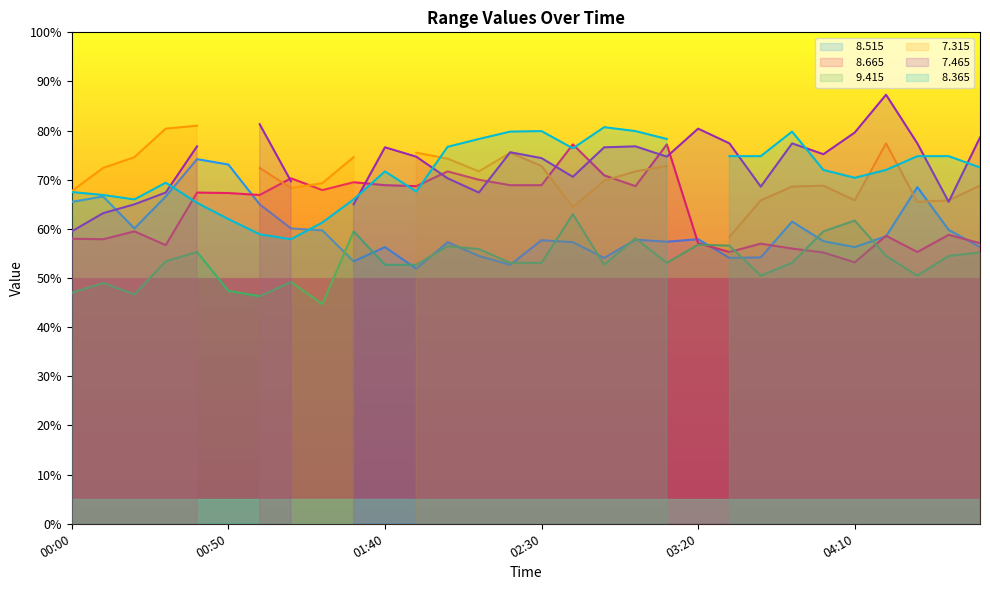

What is the sum of all   8.665 values?

1916.1